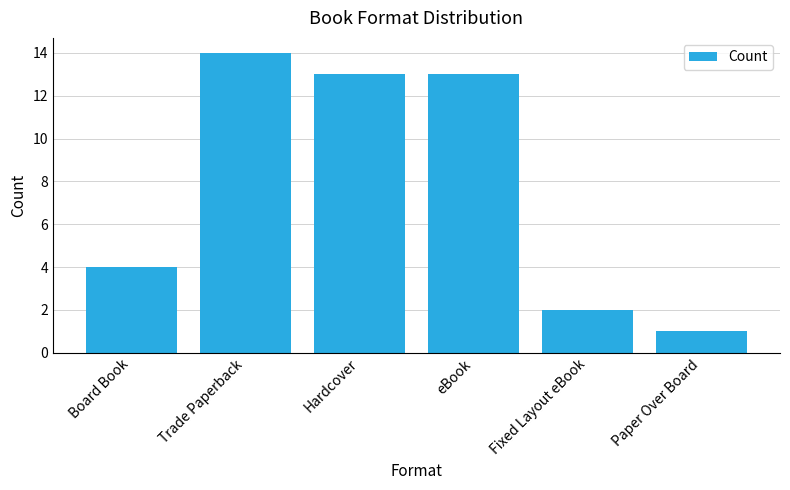

What is the label of the 4th bar from the right?

Hardcover